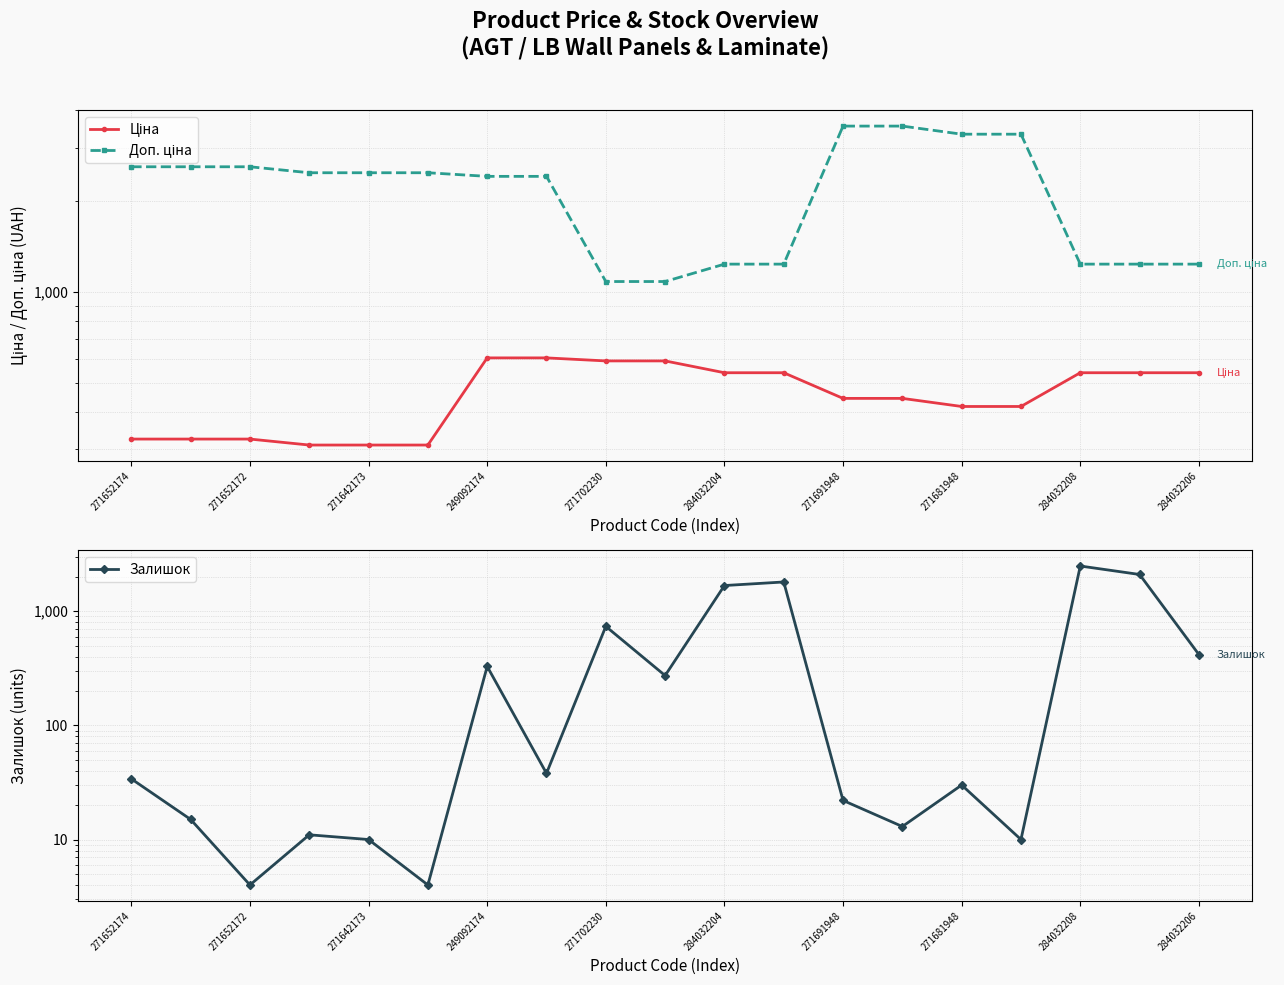

Is it true that Ціна equals 228.5 at 271691948?

False